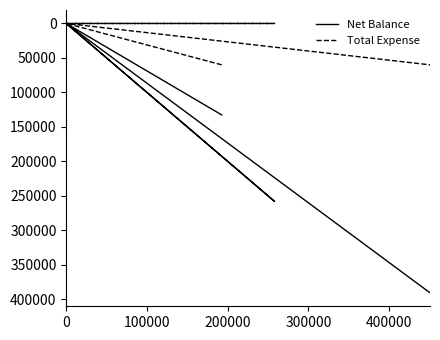

What is the sum of all Net Balance values?

781400